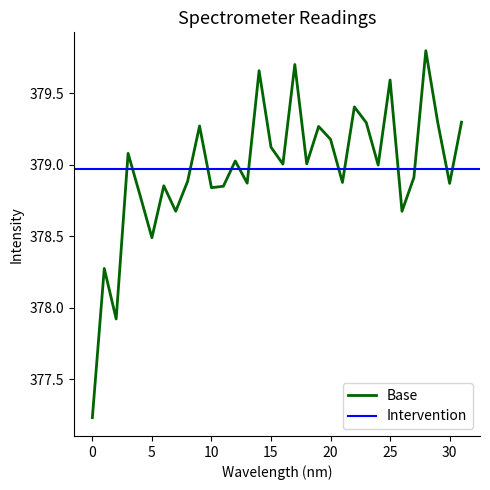

True or false: Base has a value of 130.3 at 25.

False